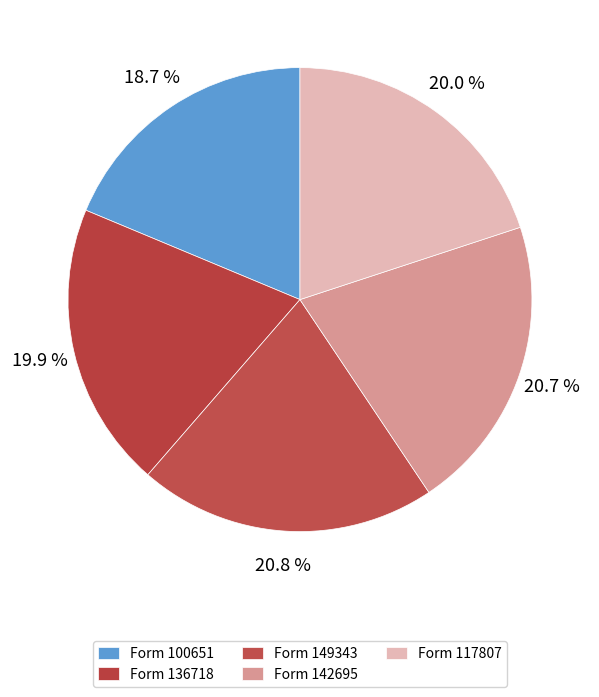

How many segments does this pie chart have?

5